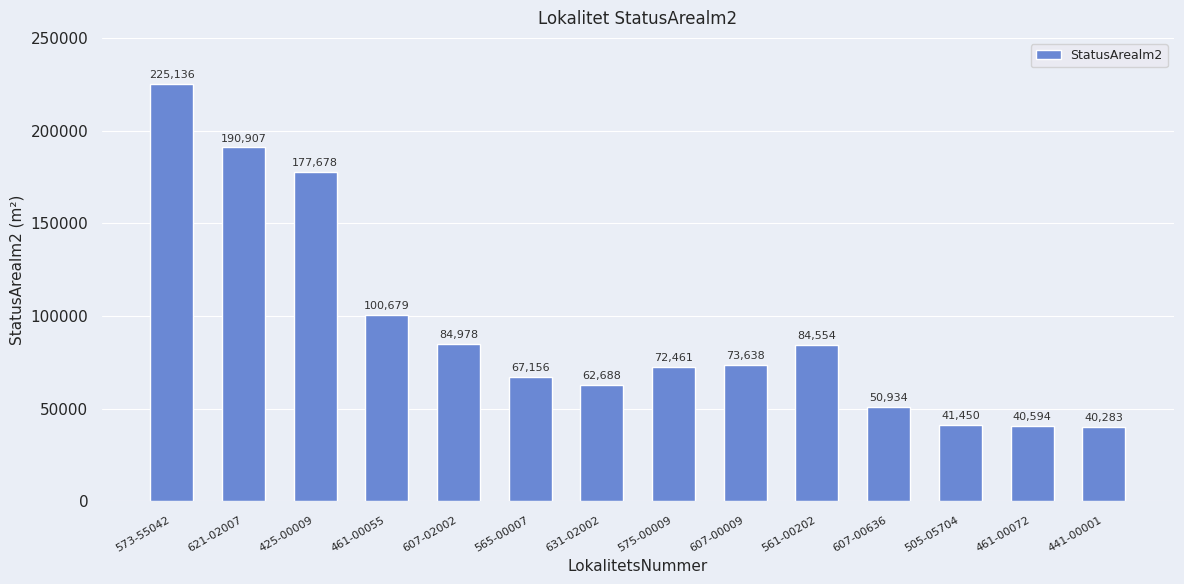

Are the bars horizontal?

No